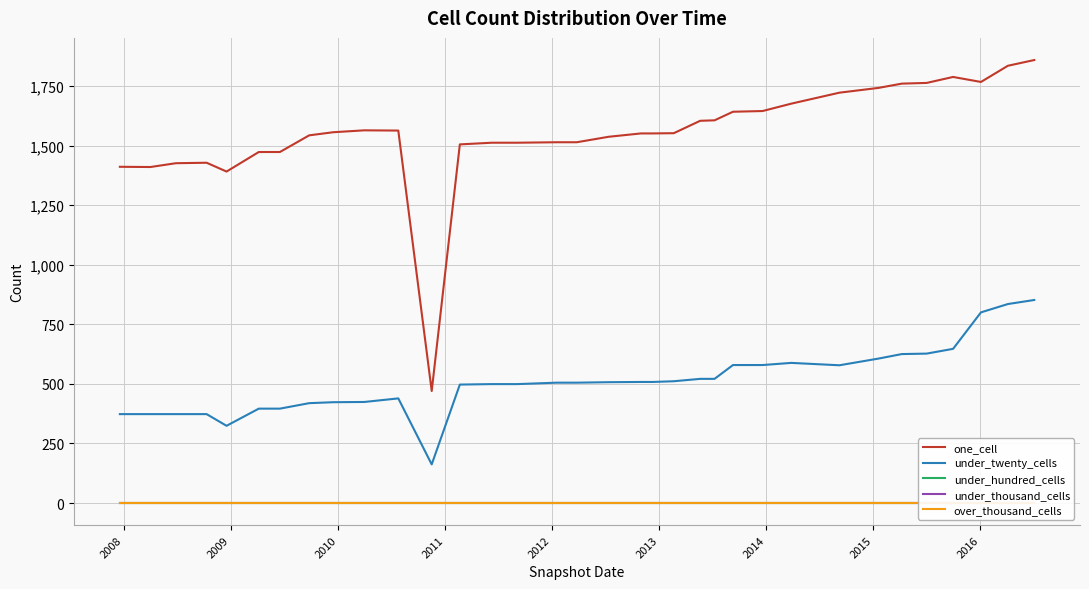

What is the maximum value for under_twenty_cells?

852